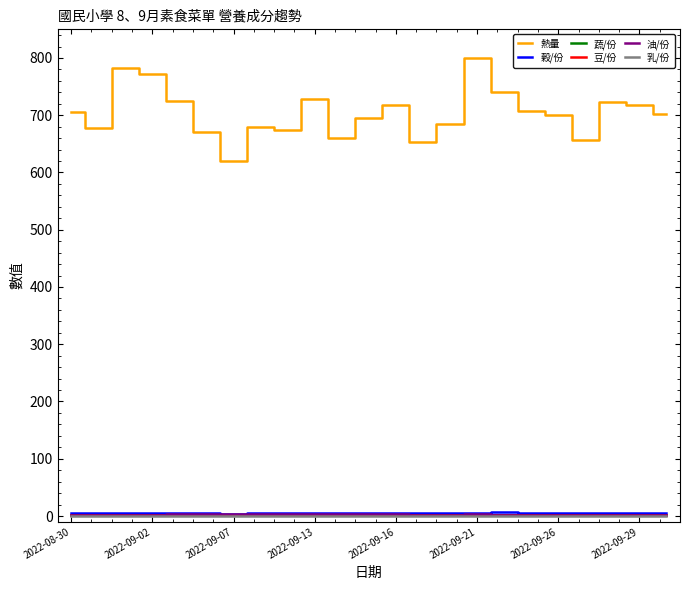

Which series has the largest total across all categories?

熱量